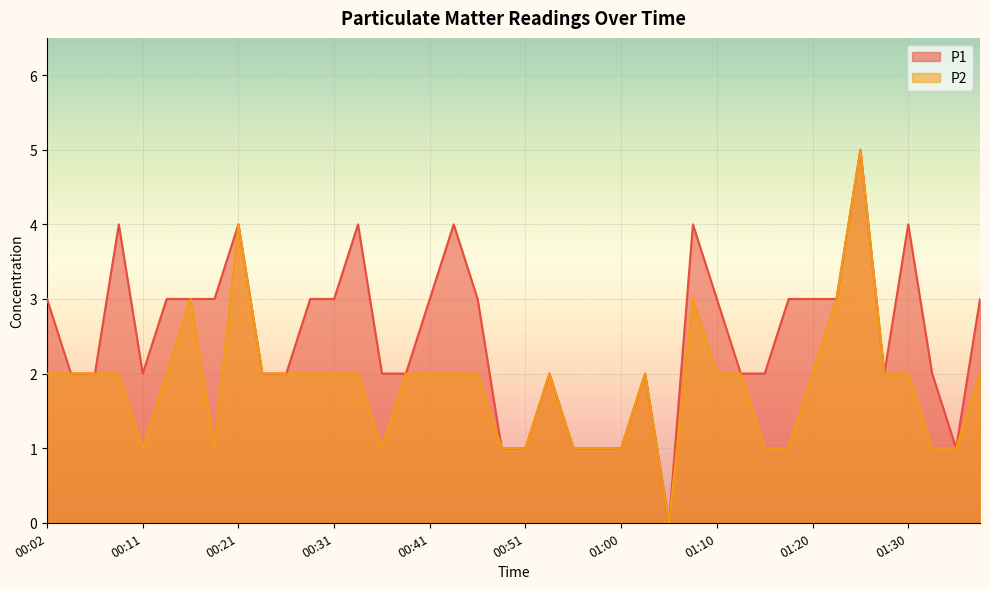

True or false: P1 and P2 intersect in this chart.

False